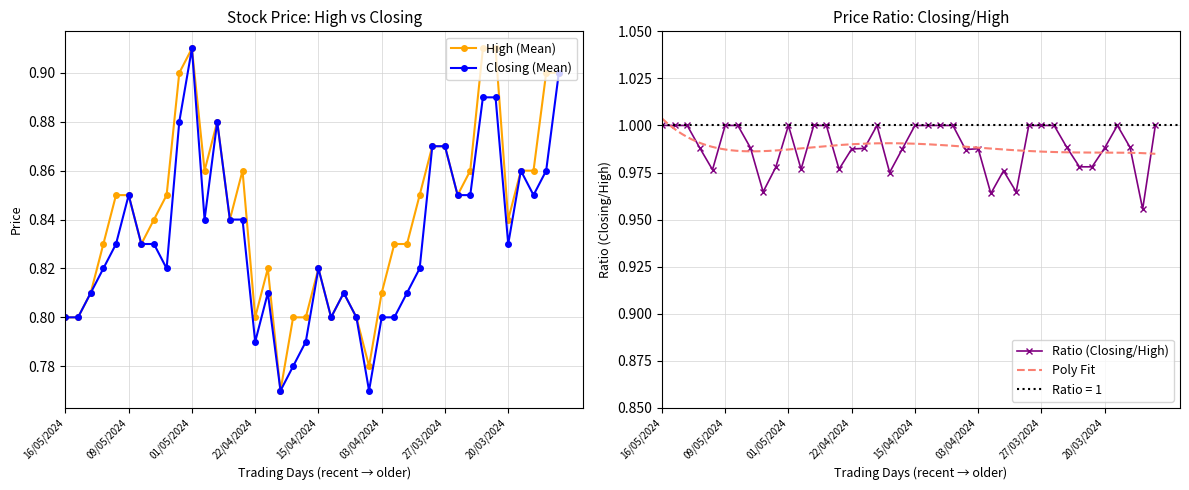

Which series has the largest range (max minus min)?

High